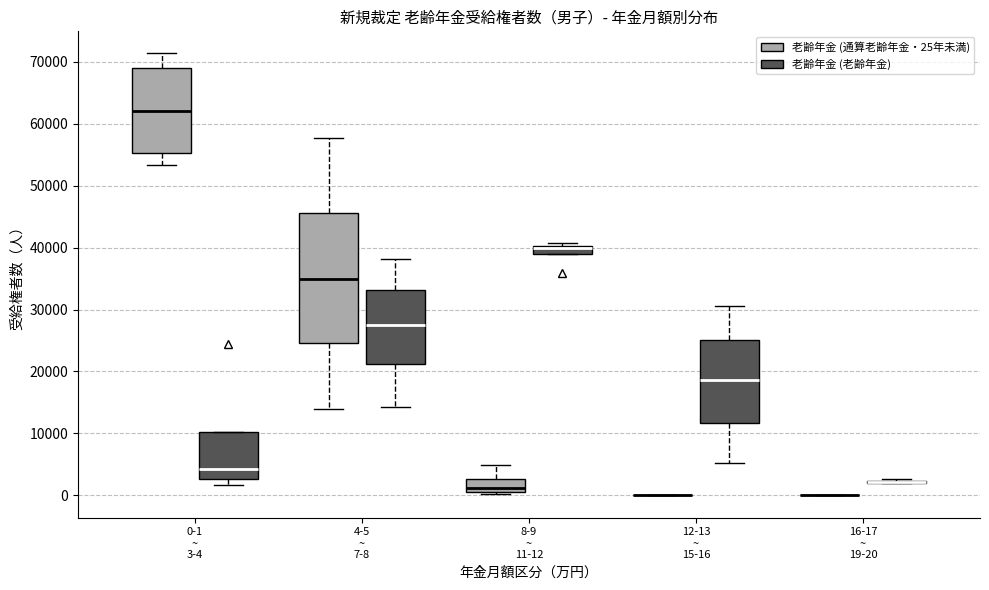

Where does the lower whisker of the box for 4-5 ~ 7-8 (老齢年金 (通算老齢年金・25年未満)) end on the y-axis? The values are not printed on the chart, so give them approximately, as read against the axis.

14000